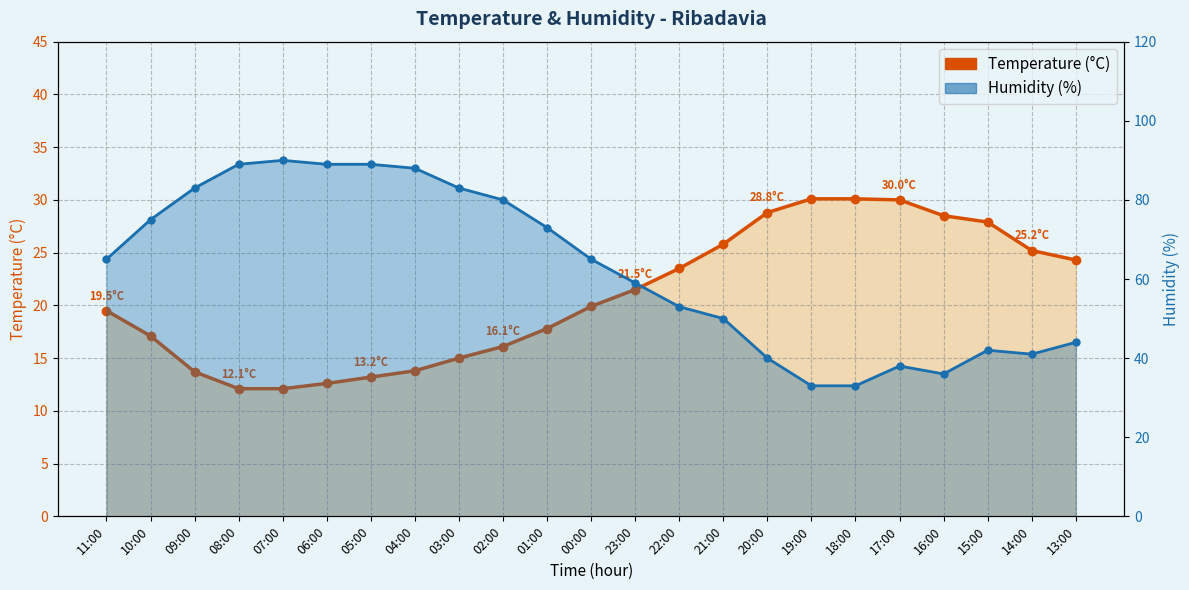

The chart shows a value of 22.6 at 04:00. True or false?

False